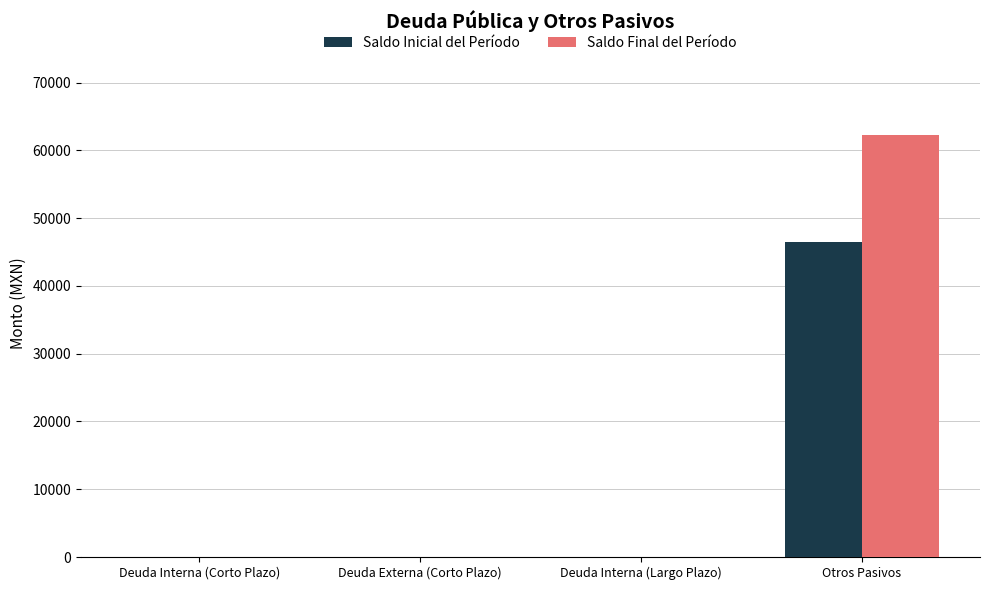

Is the value of Saldo Inicial del Período at Otros Pasivos greater than the value of Saldo Final del Período at Deuda Interna (Corto Plazo)?

Yes